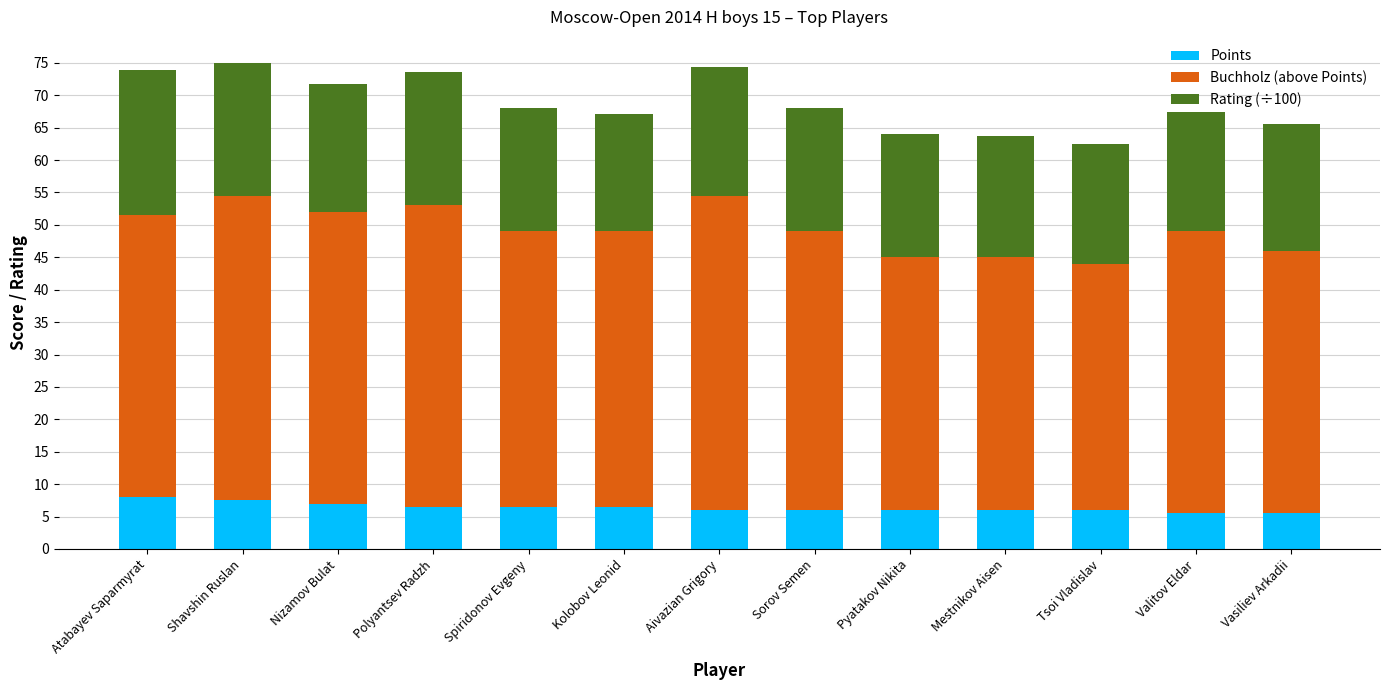

The Points series shows 6.0 at Tsoi Vladislav. True or false?

True